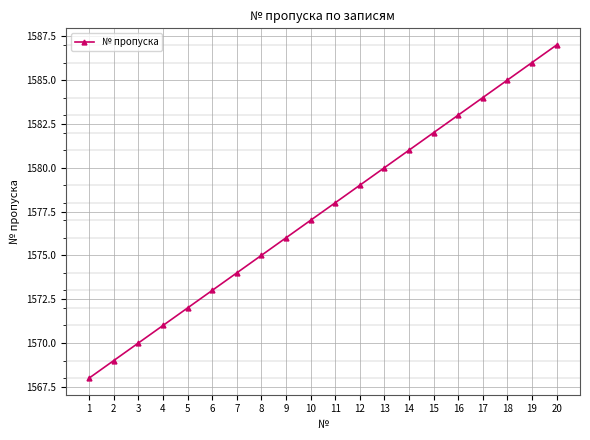

What is the change in value from 4 to 10?

+6